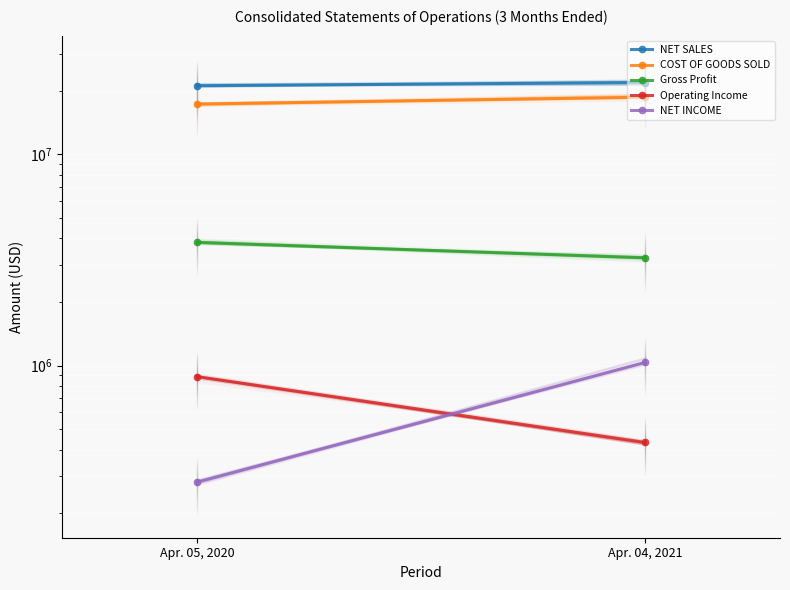

What is the sum of the Gross Profit values at Apr. 05, 2020 and Apr. 04, 2021?

7067919